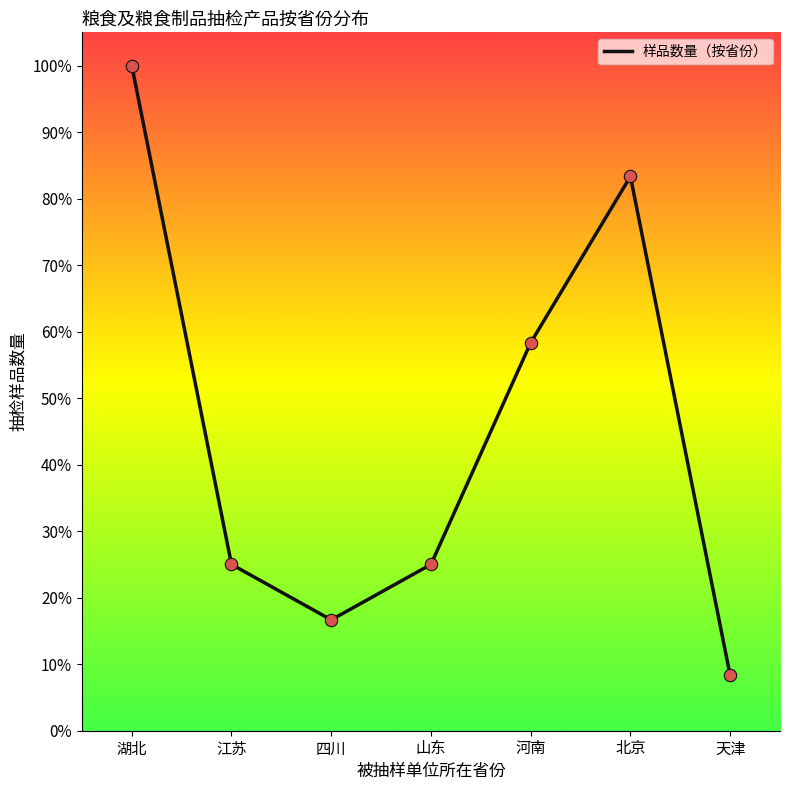

What is the change in value from 江苏 to 天津?

-16.7